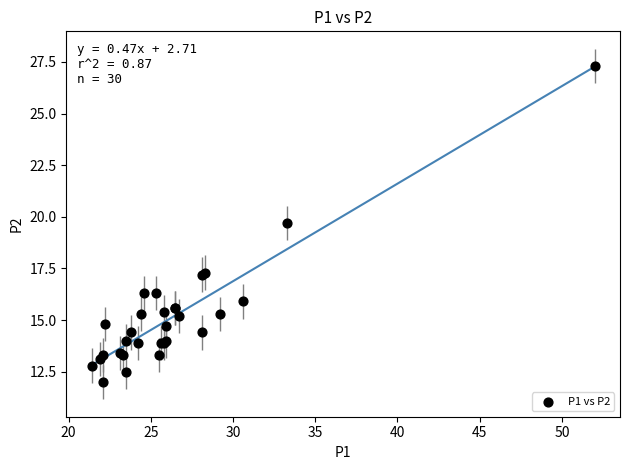

What Y value in the scatter plot is closest to 19?

19.7